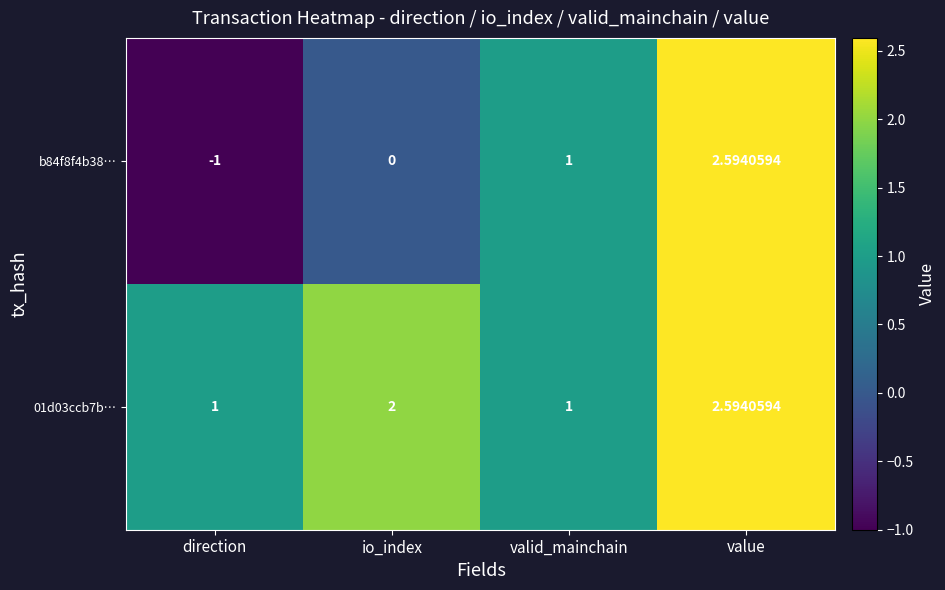

List the labels in order of b84f8f4b38… value, smallest first.

direction, io_index, valid_mainchain, value